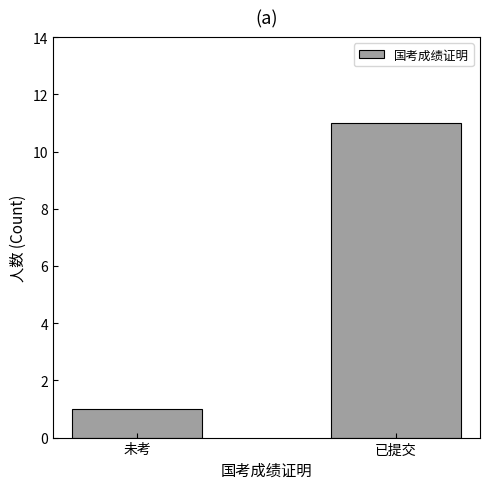

Rank the categories by value from lowest to highest.

未考, 已提交